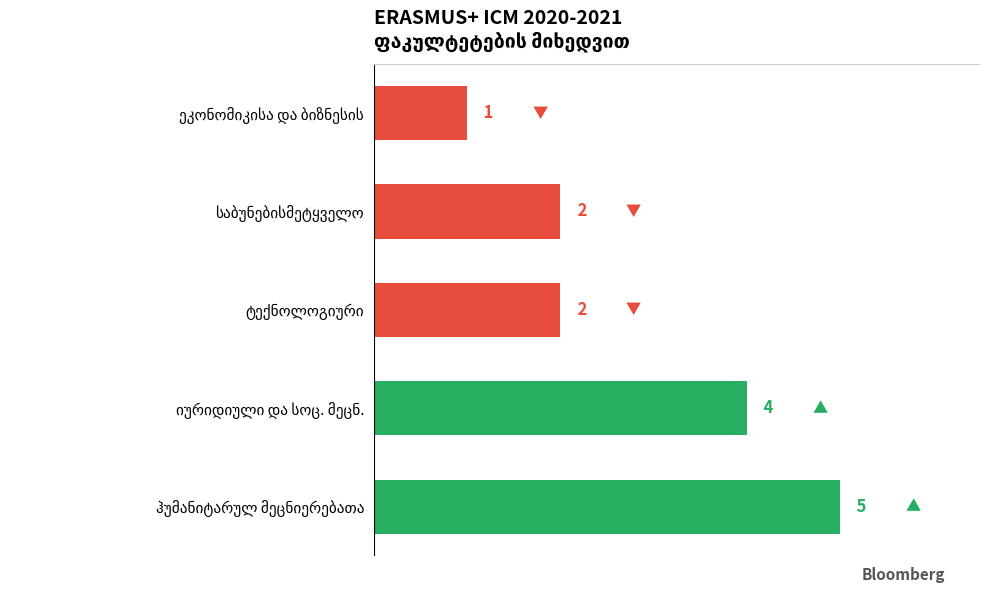

What is the greatest value displayed?

5